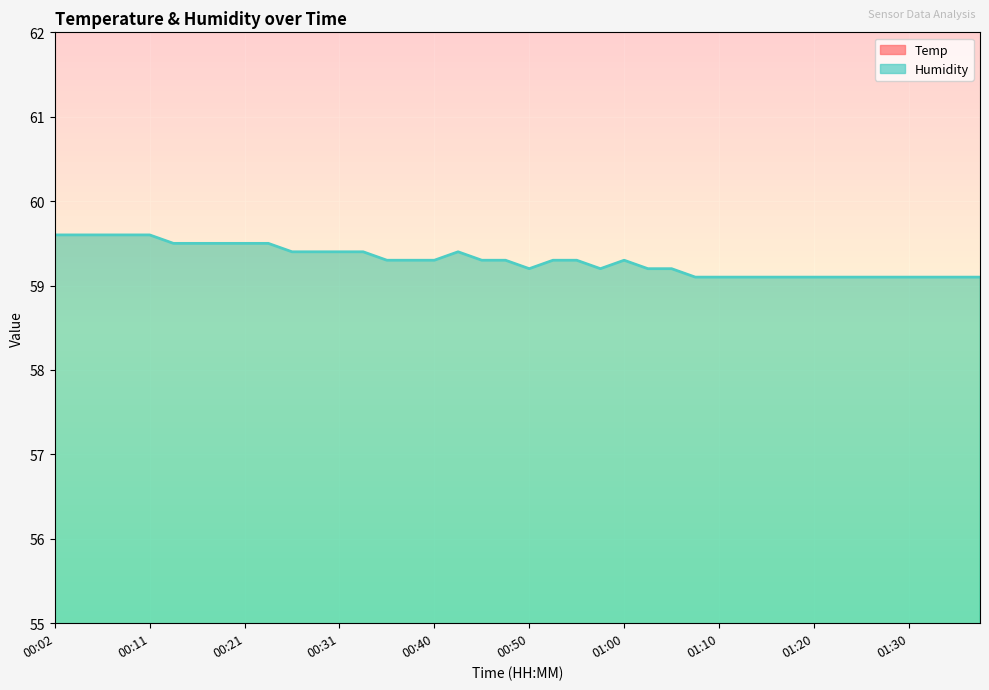

What is the label of the 31st point from the left?

01:15